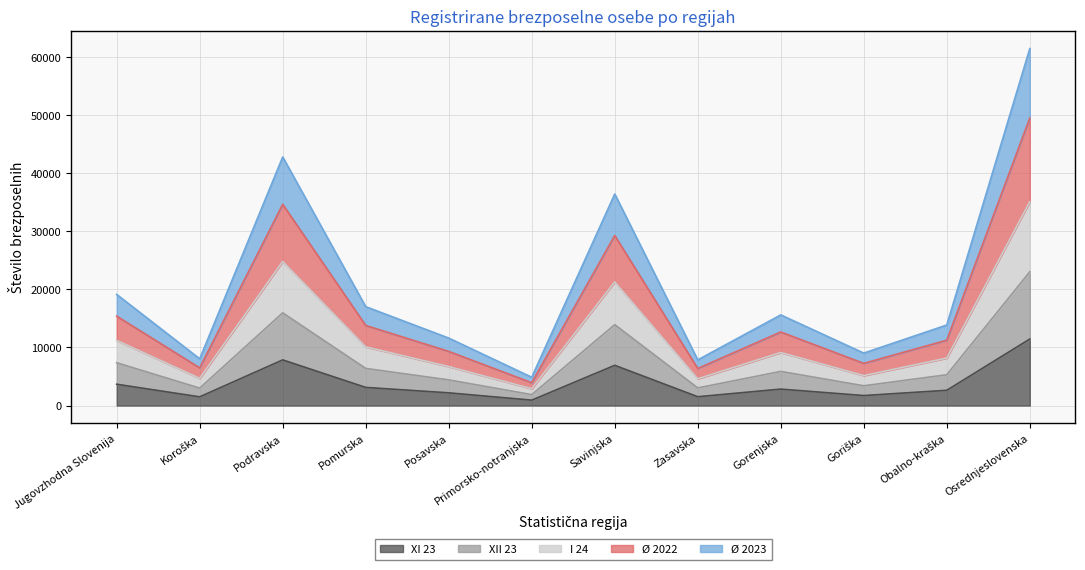

How many categories are shown in the chart?

12